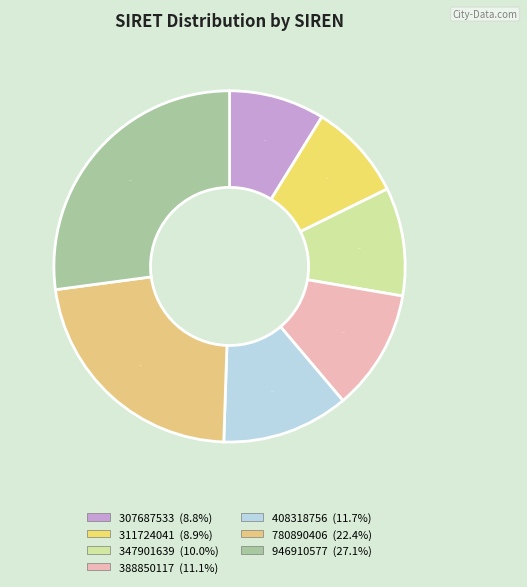

Which category has the biggest portion of the pie?

946910577